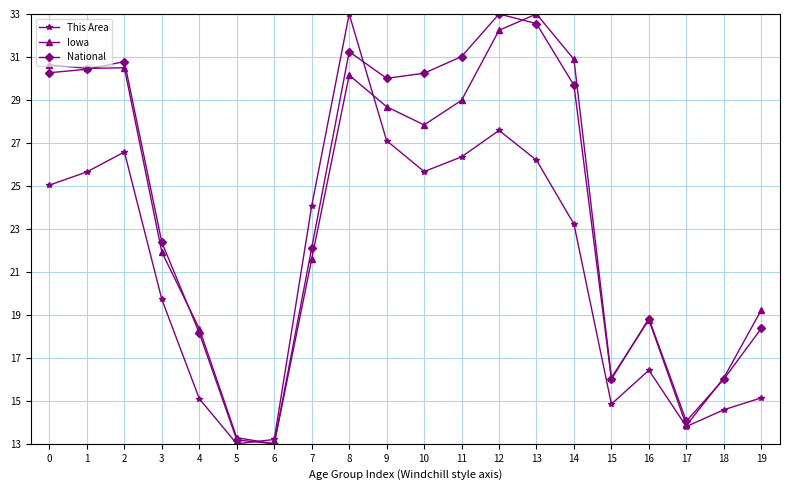

Rank the series at 2 from lowest to highest value.

This Area, Iowa, National